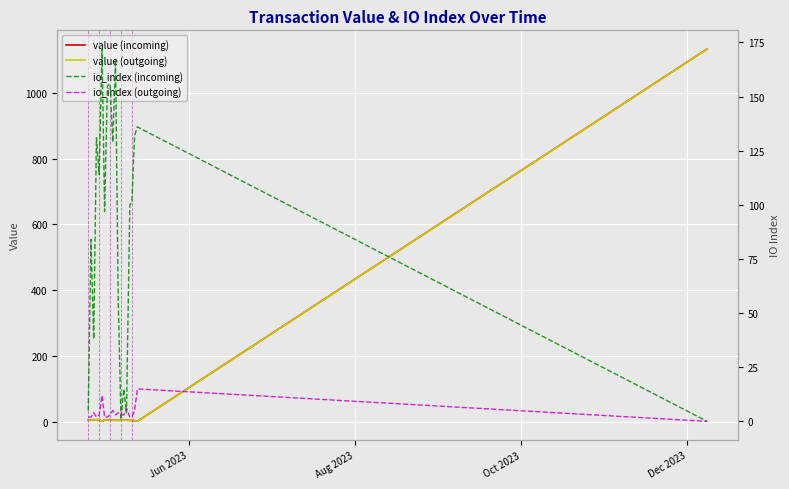

What is the maximum value for value (incoming)?

1134.1